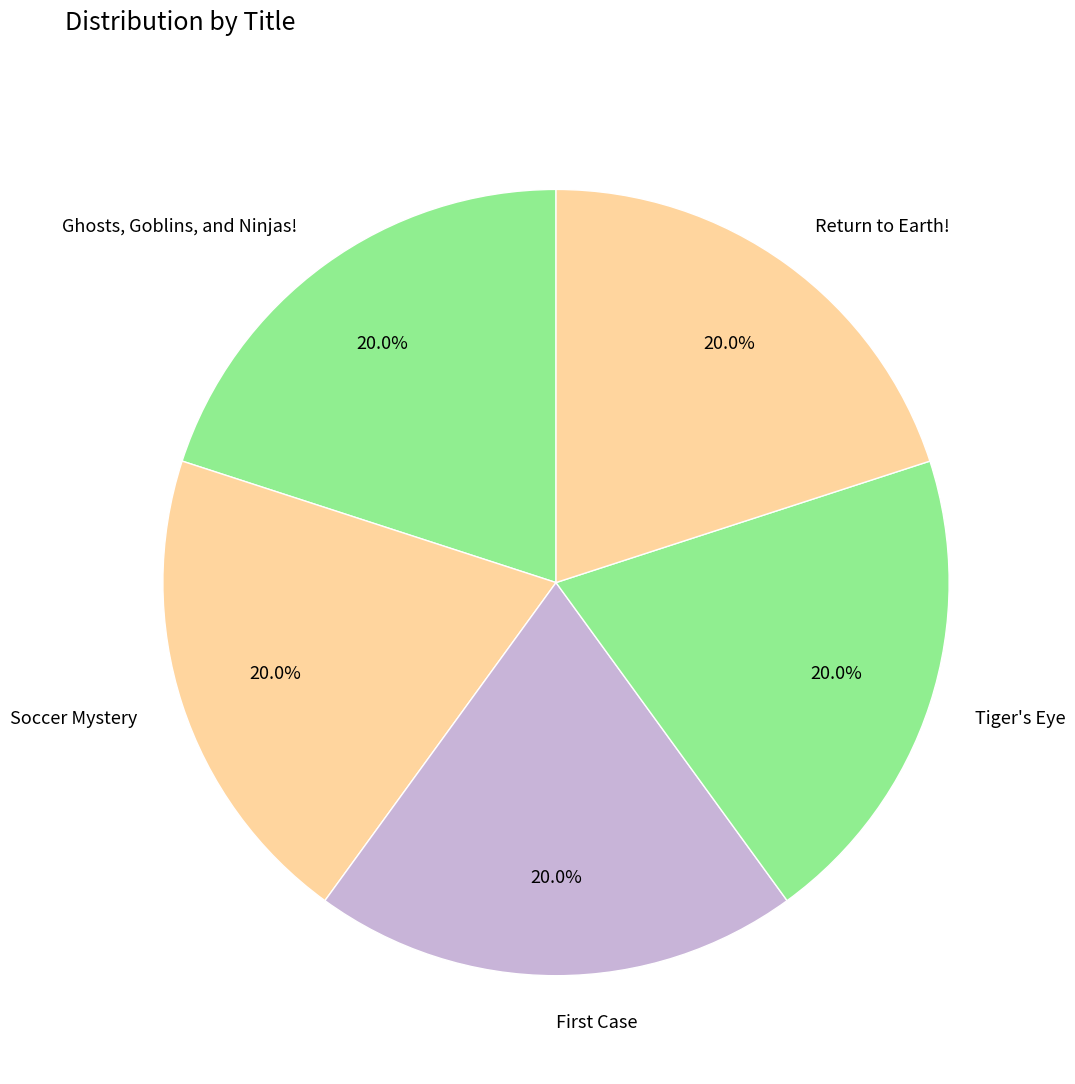

Combined, what portion of the pie is Soccer Mystery and Return to Earth!?

40.0%